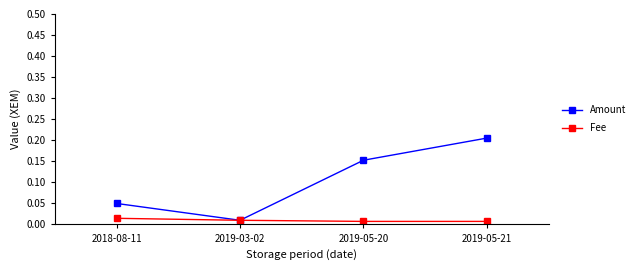

Rank the categories by Amount value from lowest to highest.

2019-03-02, 2018-08-11, 2019-05-20, 2019-05-21